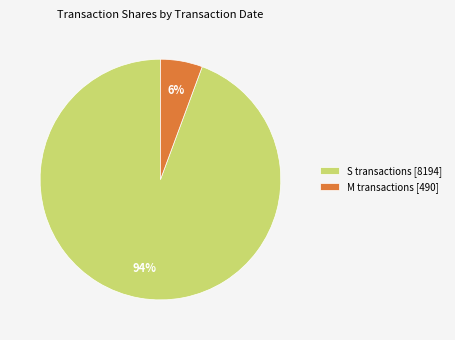

Between M transactions [490] and S transactions [8194], which is larger?

S transactions [8194]